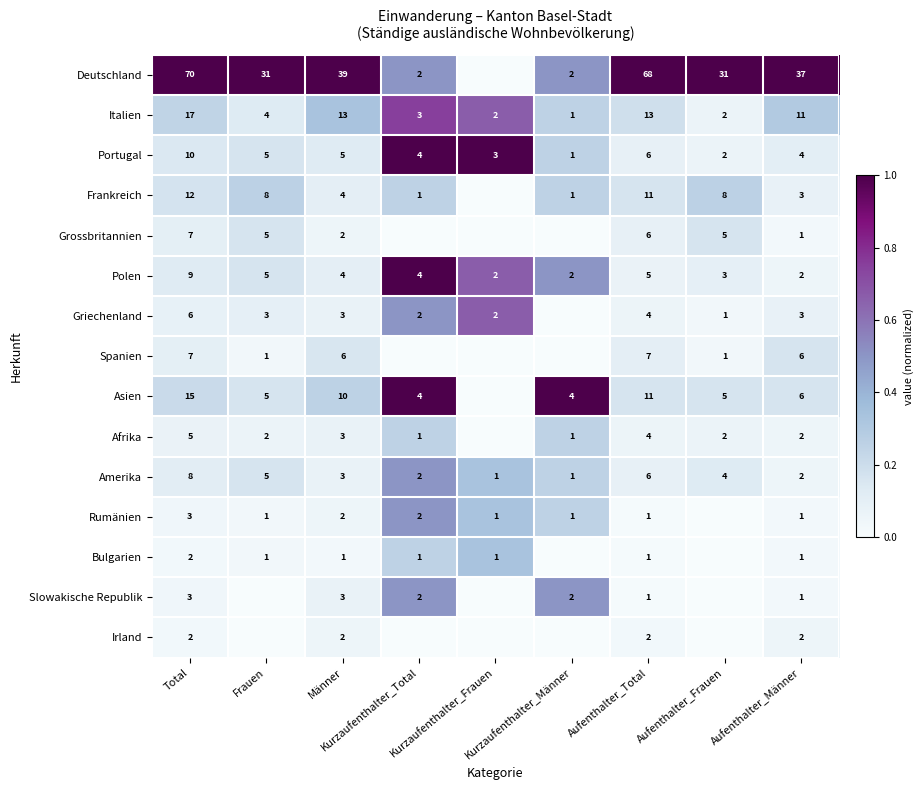

Between Frauen and Kurzaufenthalter_Männer, which is larger?

Frauen